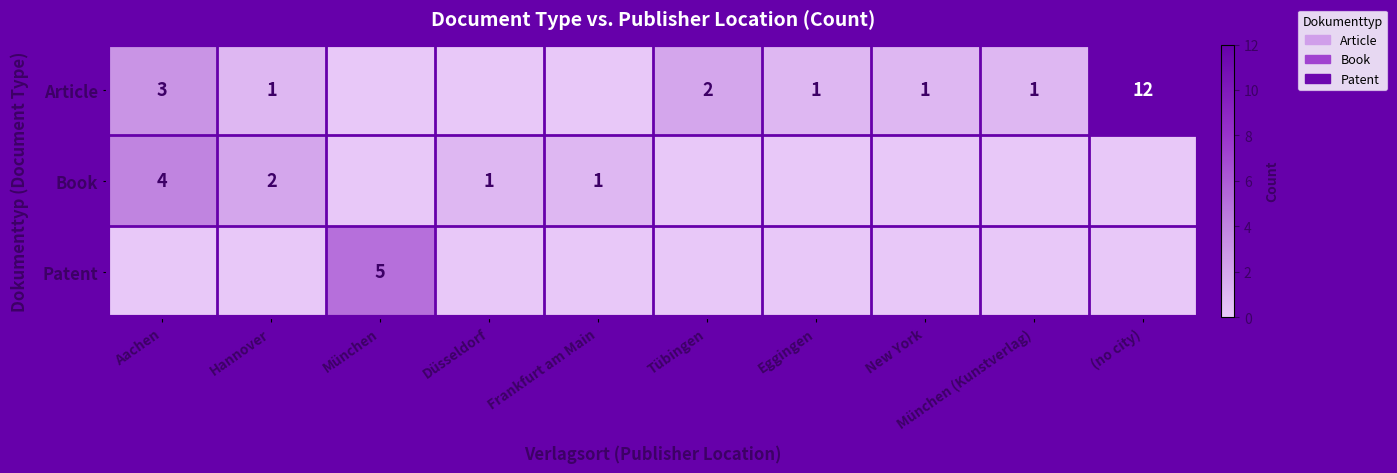

Is it true that Article equals 1 at München (Kunstverlag)?

True